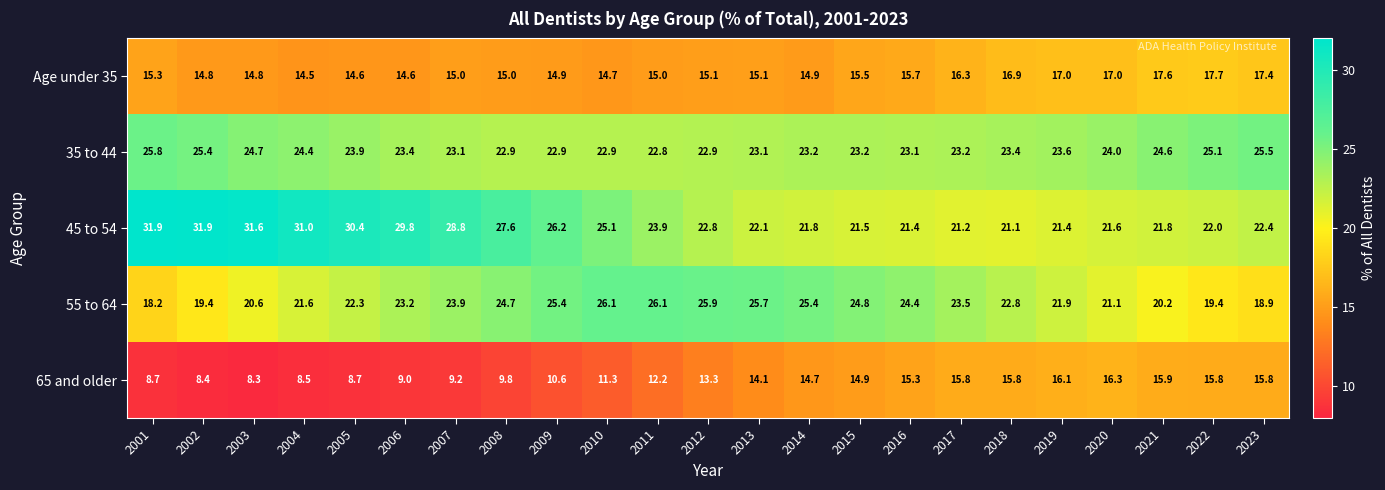

Which category has the lowest value in the 55 to 64 series?

2001